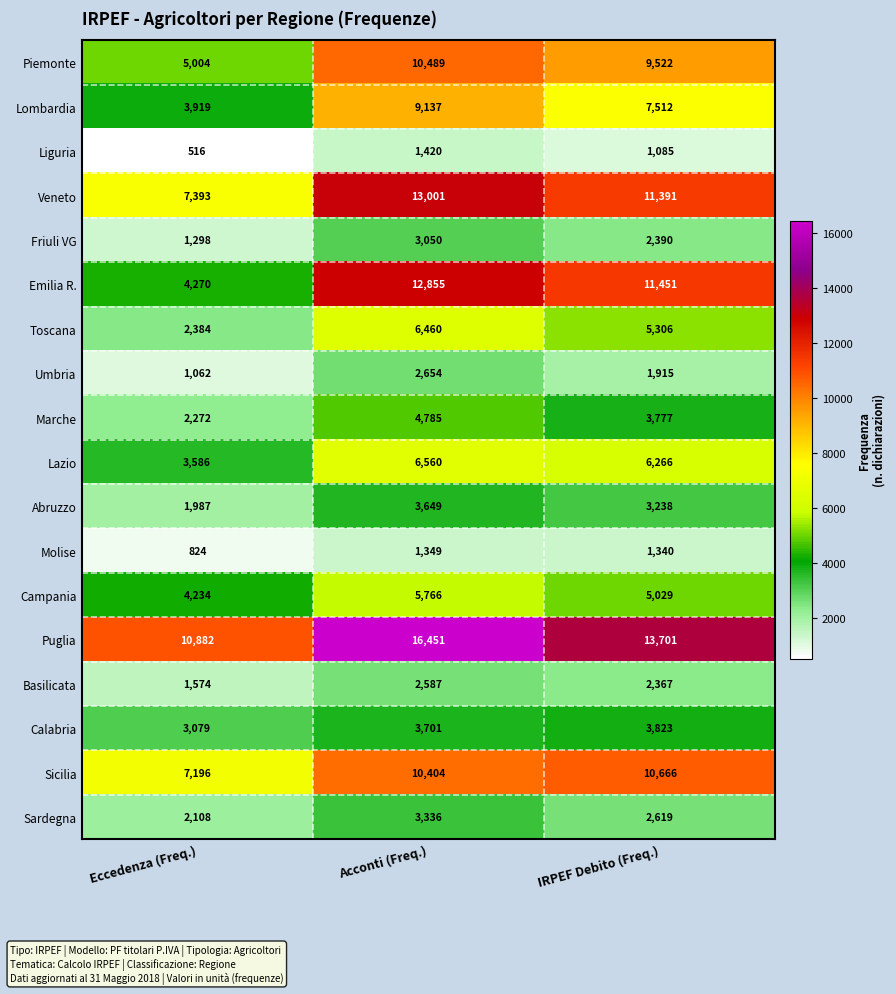

The value of Abruzzo at IRPEF Debito (Freq.) is 1366. True or false?

False